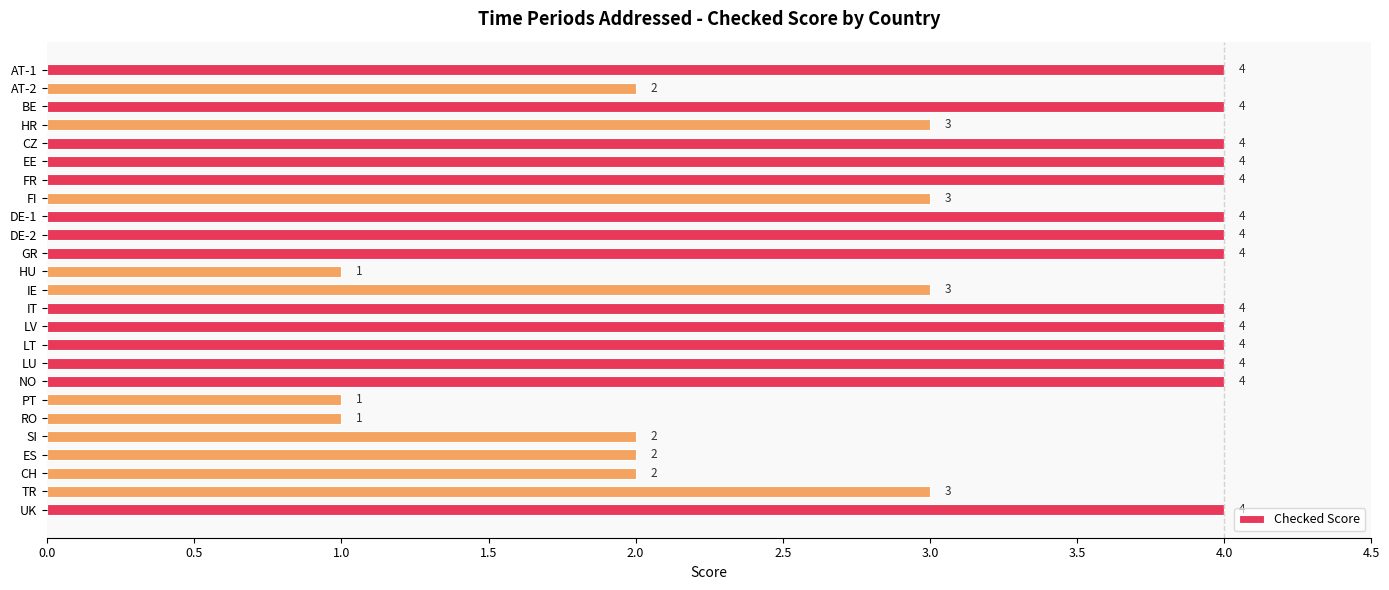

What is the sum of all values?

79